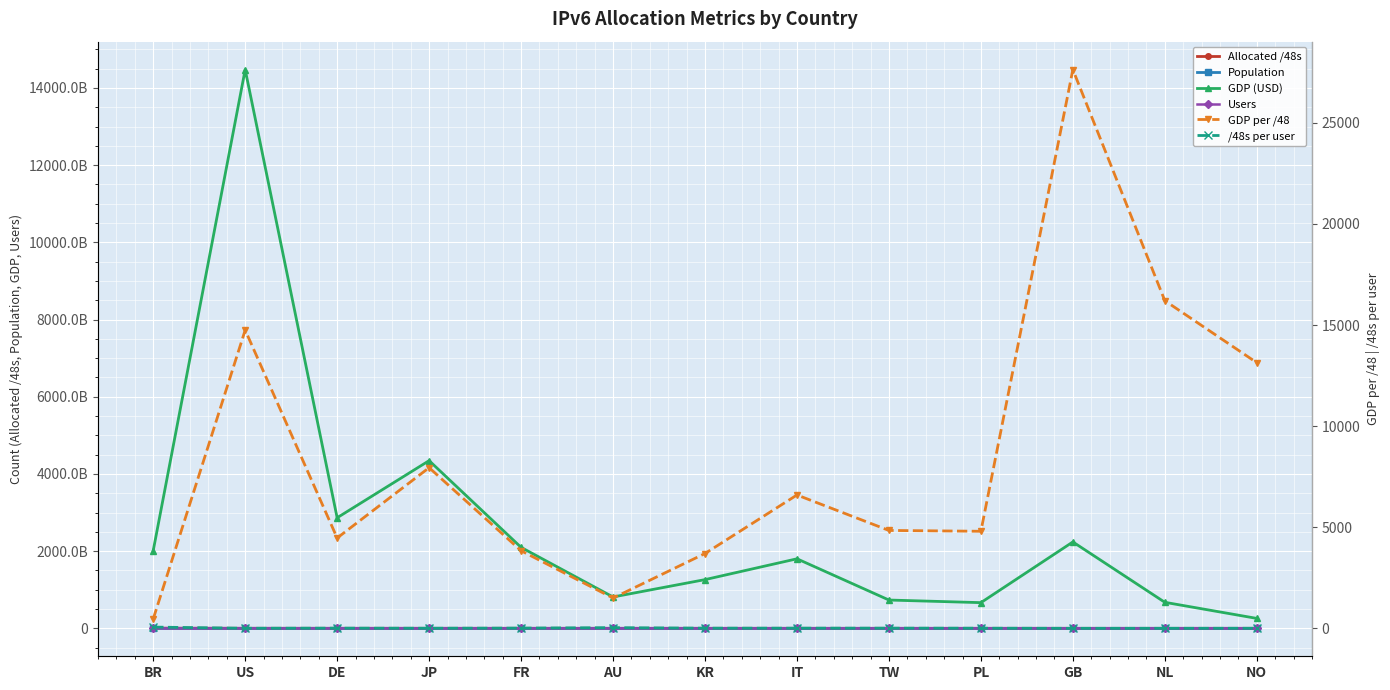

At which category does the chart reach its peak across all series?

US